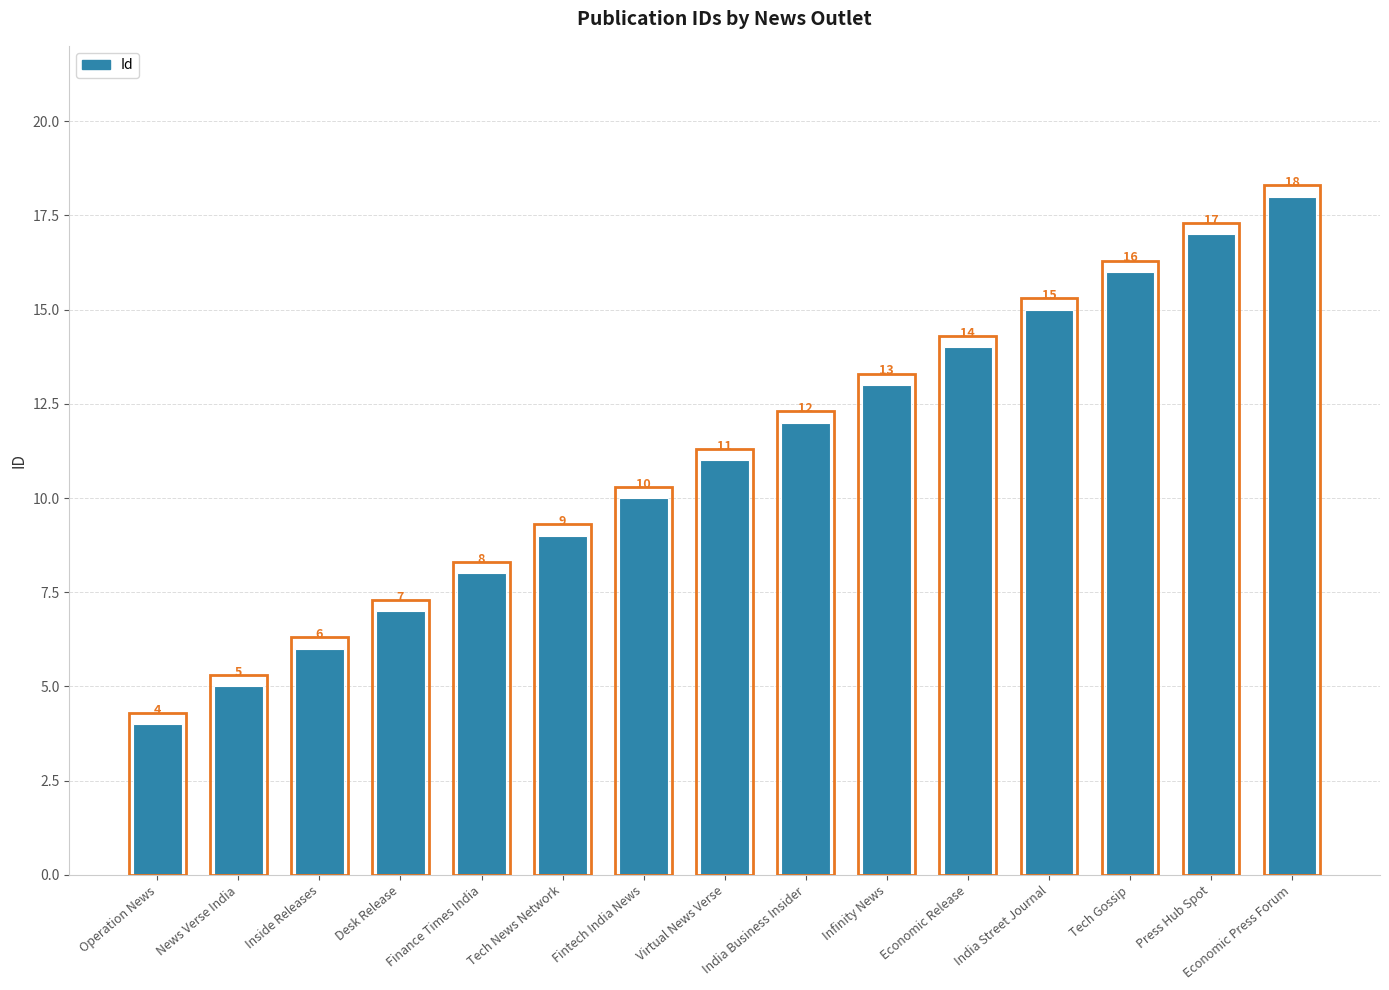

Approximately how many times larger is the value at News Verse India compared to Press Hub Spot?

0.3